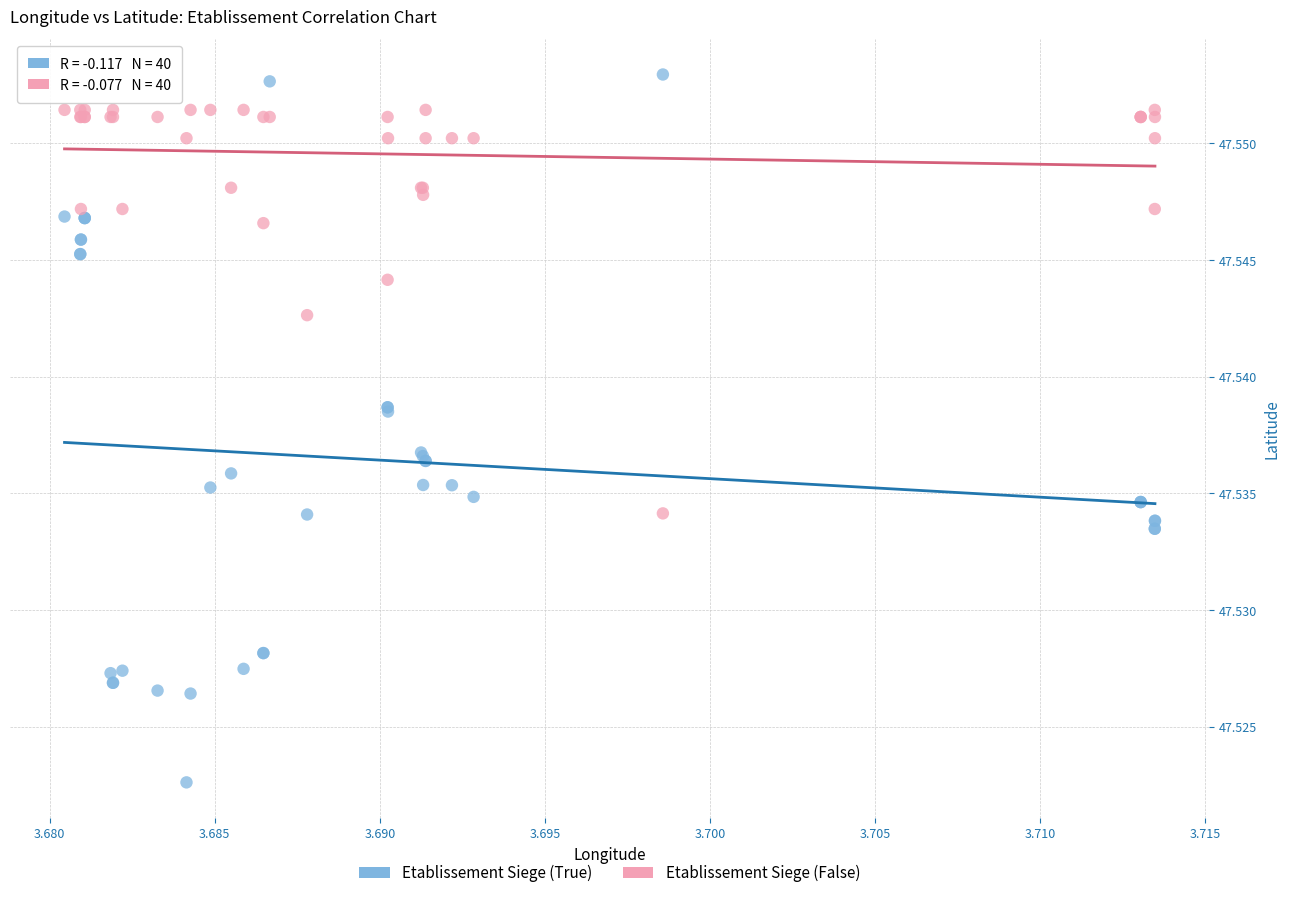

Which series reaches the maximum Y coordinate?

Etablissement Siege (True)